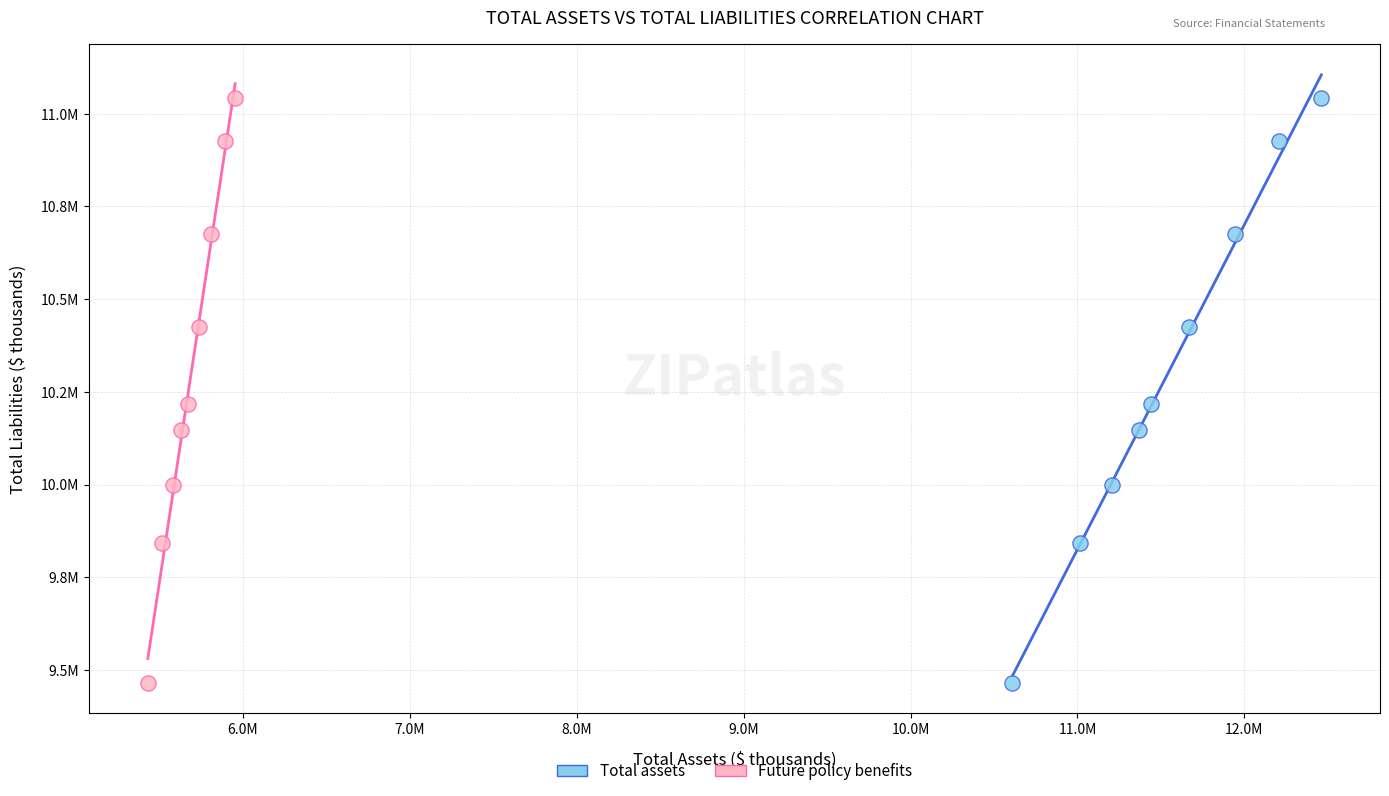

What are all the series names shown in the legend?

Total assets, Future policy benefits